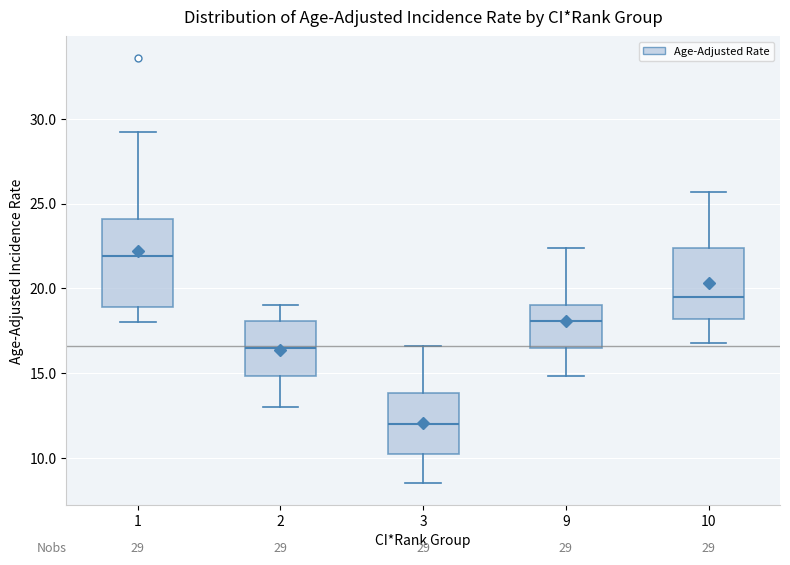

Which box's median line is the highest?

1